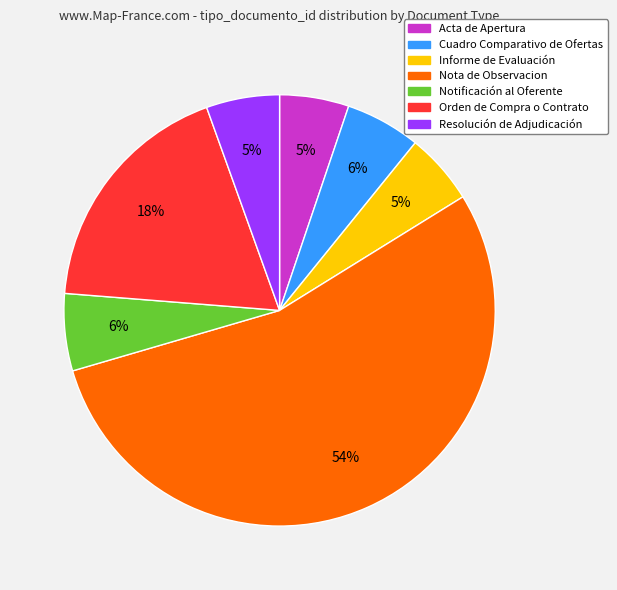

Is the sum of Orden de Compra o Contrato and Cuadro Comparativo de Ofertas greater than half?

No